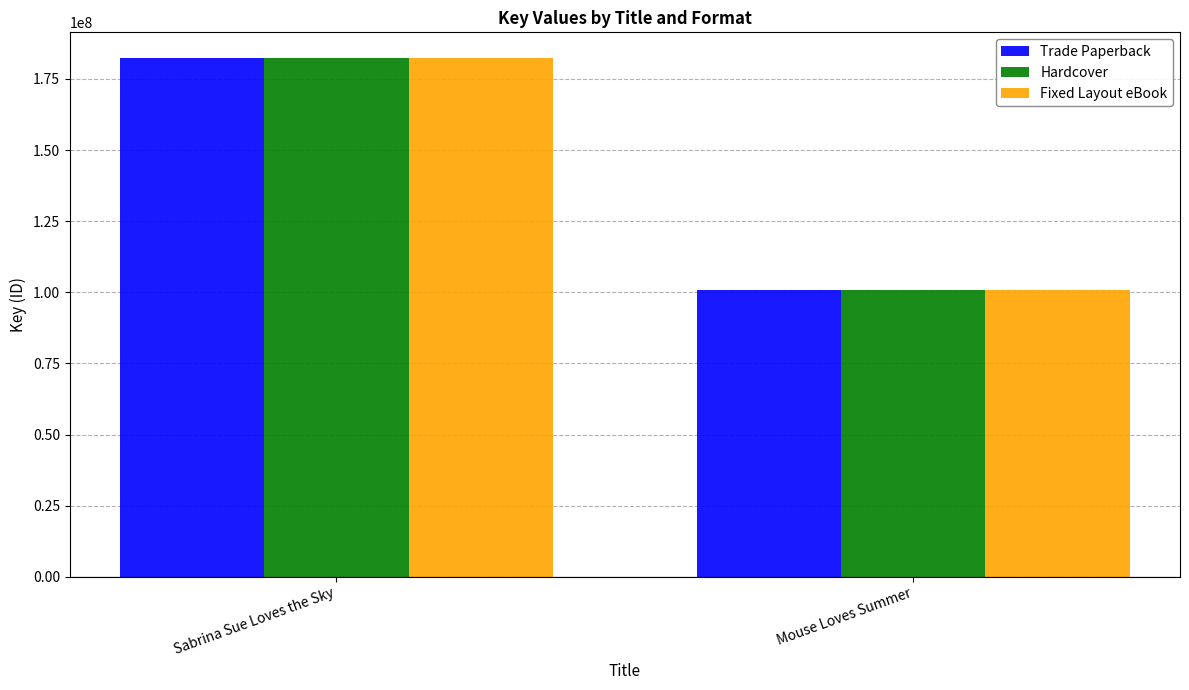

At which category is the sum across all series the highest?

Sabrina Sue Loves the Sky